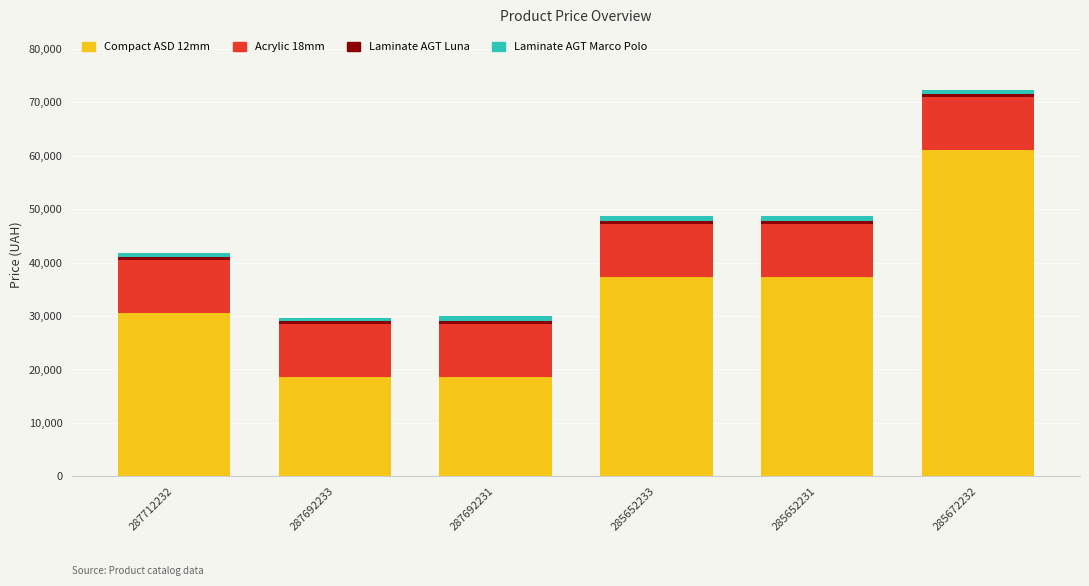

At which category is the sum across all series the highest?

285672232